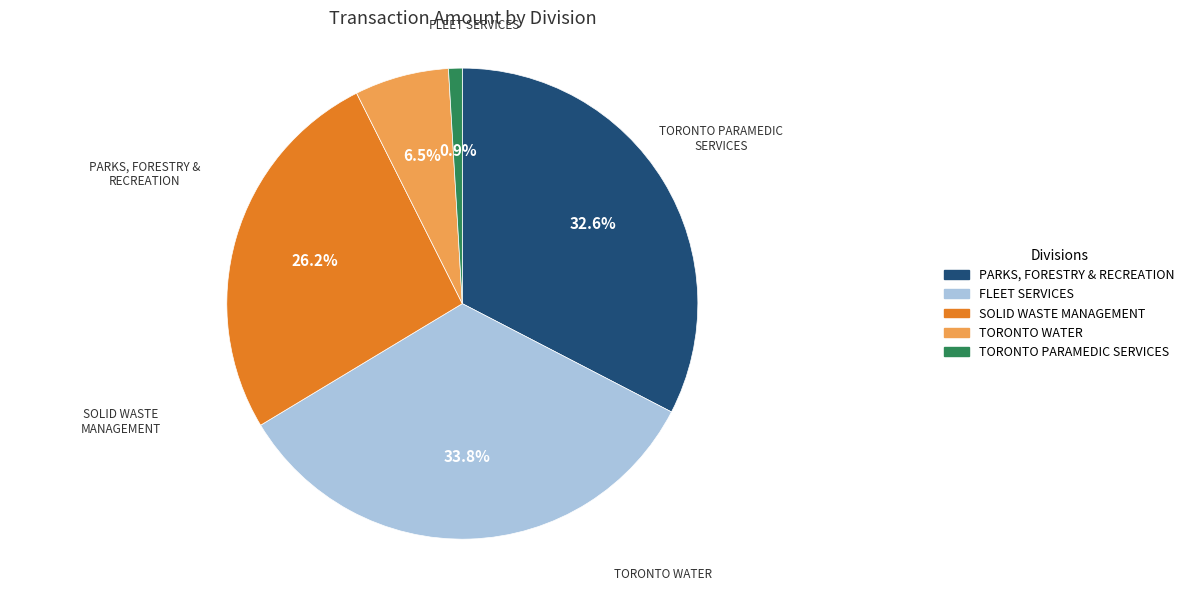

How many segments does this pie chart have?

5